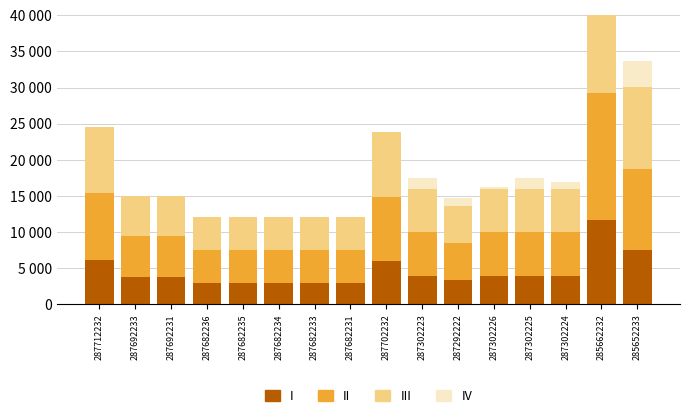

How many bars are there in total?

64